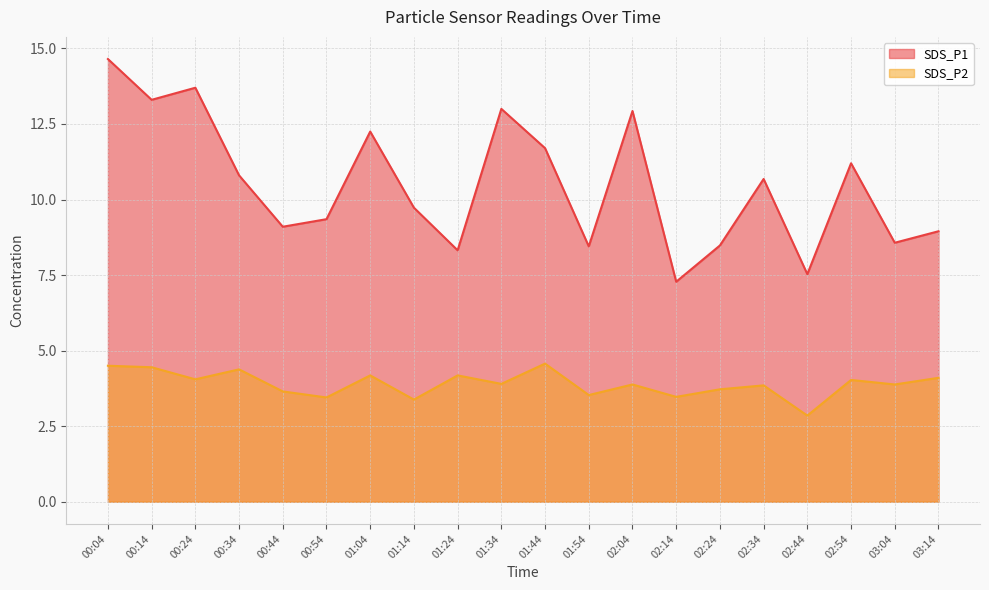

True or false: SDS_P2 and SDS_P1 cross at least once.

False